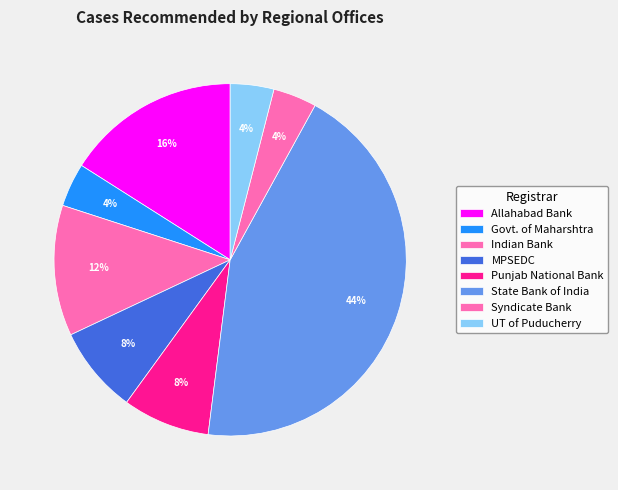

Is there a majority slice in this chart?

No